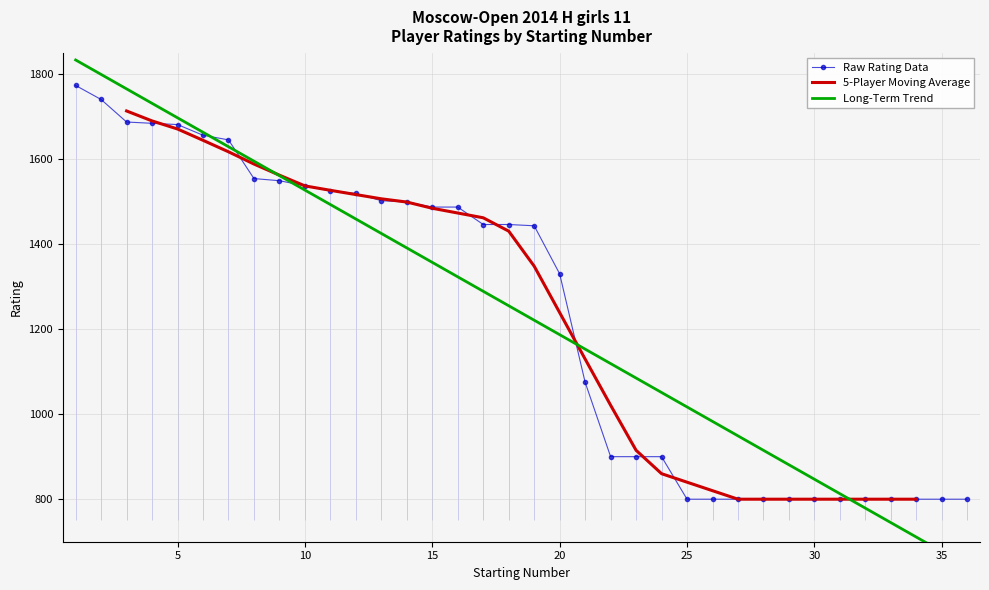

Between 7 and 16, which is larger?

7